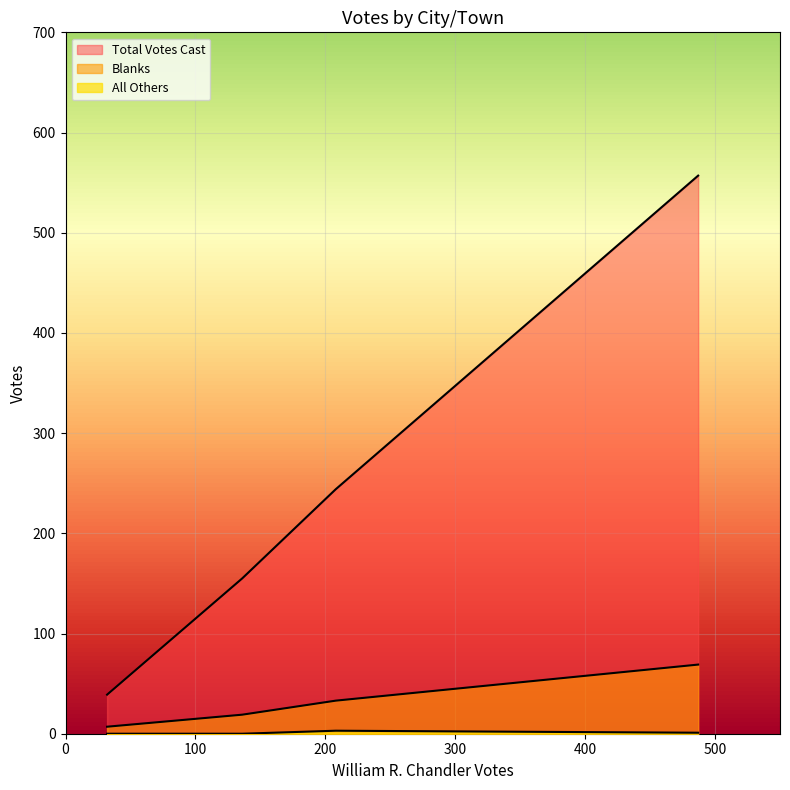

How many lines are shown in the chart?

3